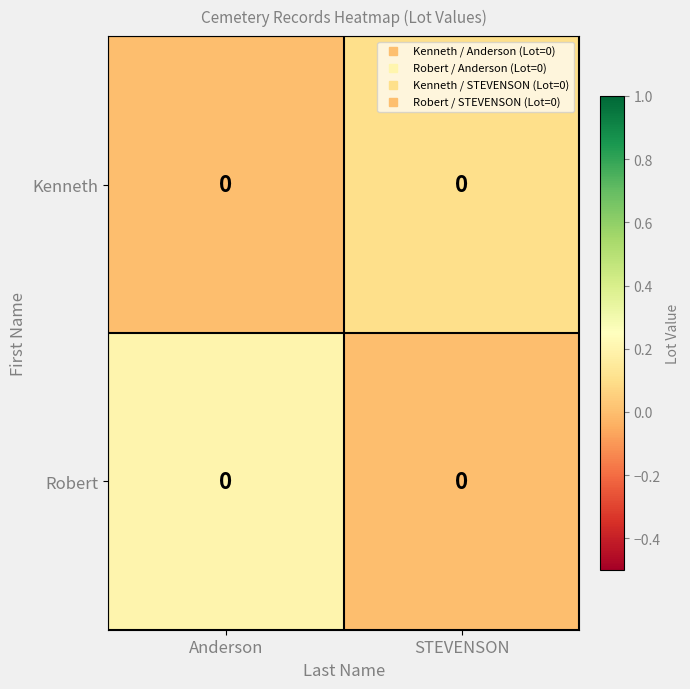

At which category is the sum across all series the highest?

Anderson